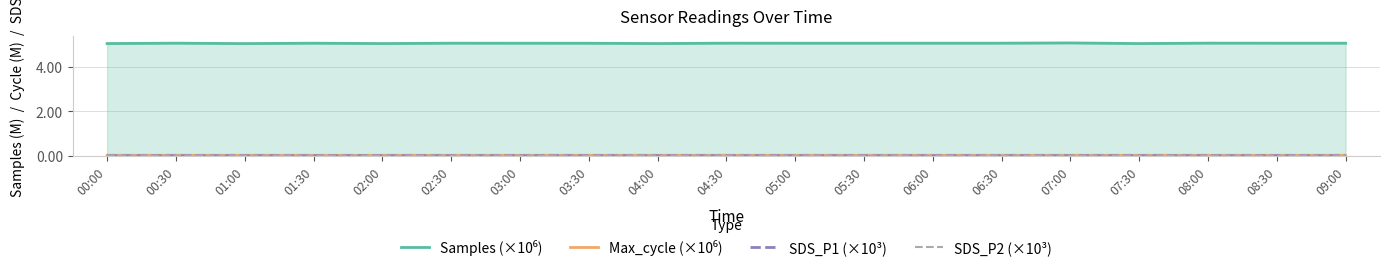

Between 07:30 and 03:30, which is larger?

03:30